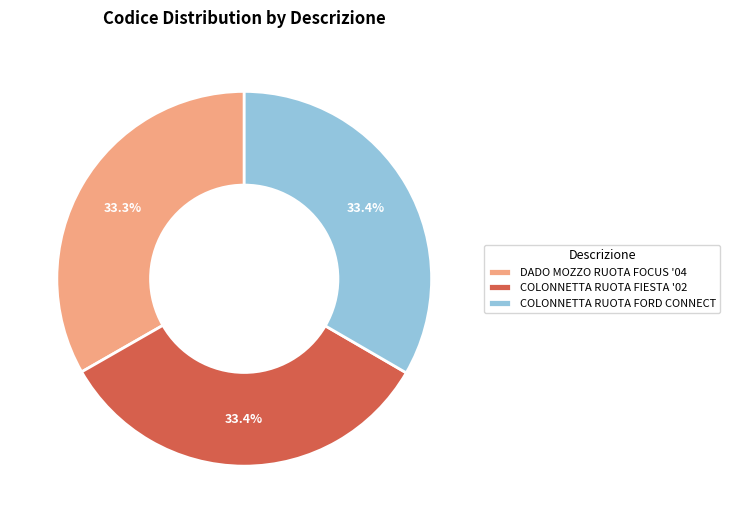

Does COLONNETTA RUOTA FIESTA '02 represent more than half of the total?

No